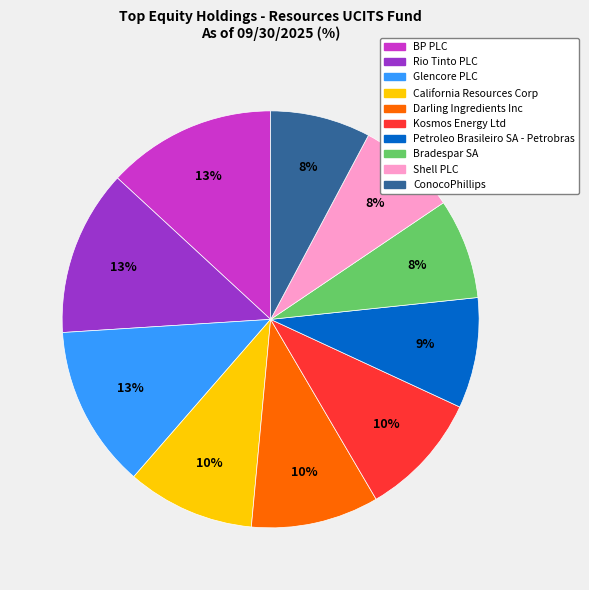

Combined, do Shell PLC and Darling Ingredients Inc account for over 50%?

No